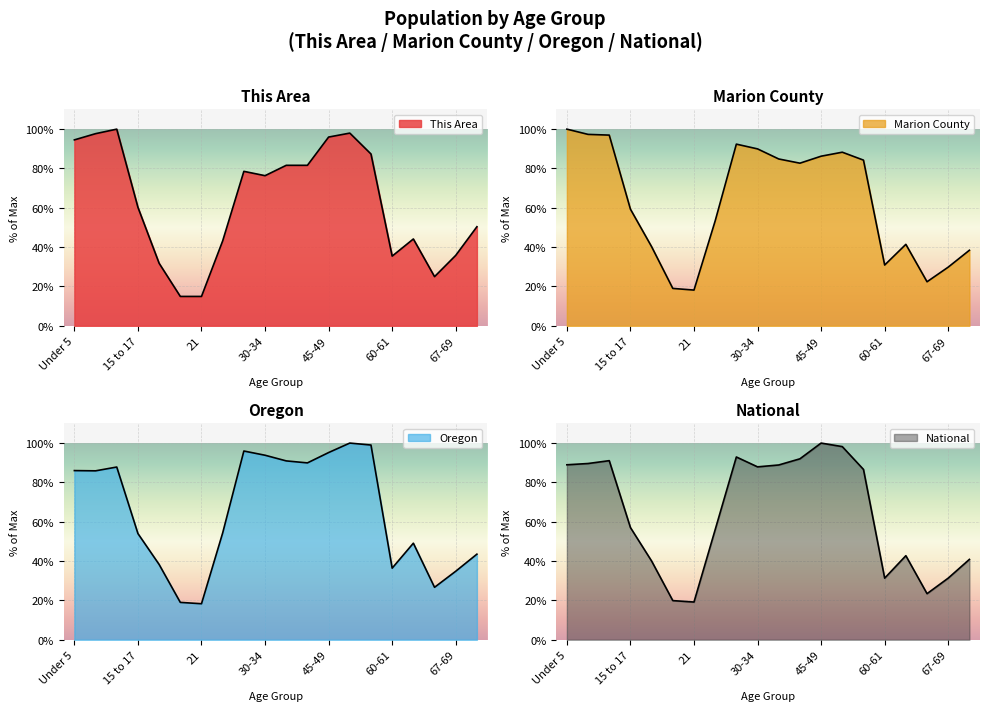

How many lines are shown in the chart?

4